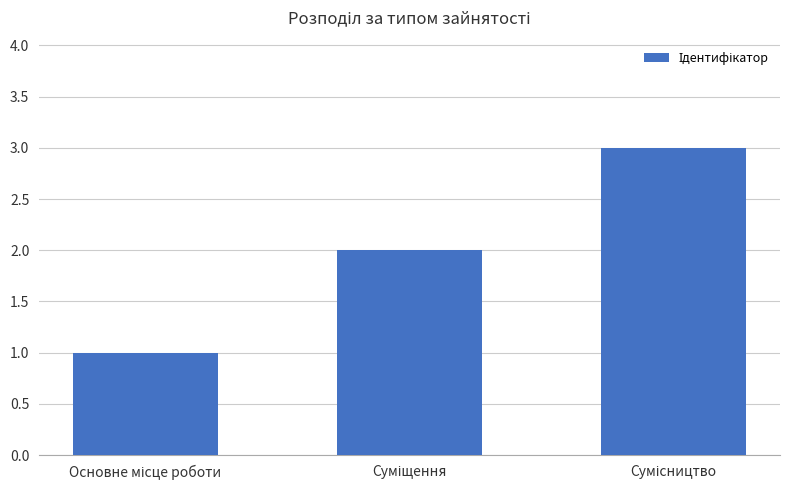

What is the maximum value shown in the chart?

3